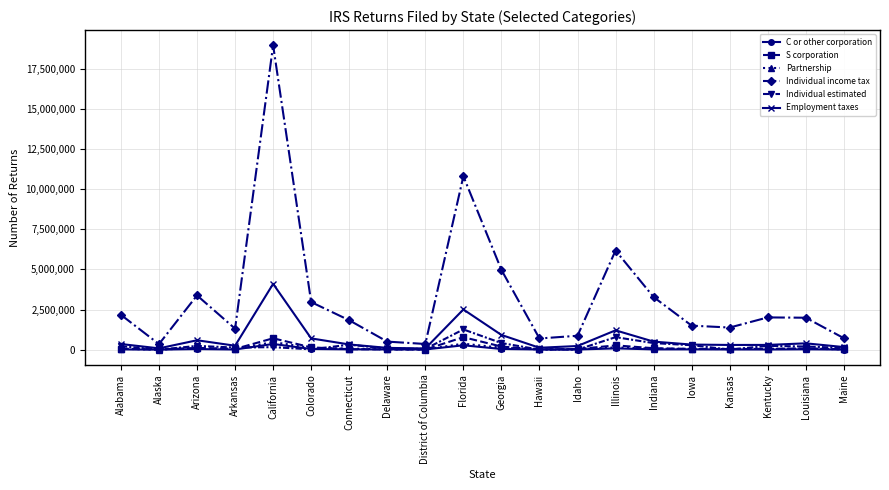

What are all the series names shown in the legend?

C or other corporation, S corporation, Partnership, Individual income tax, Individual estimated, Employment taxes